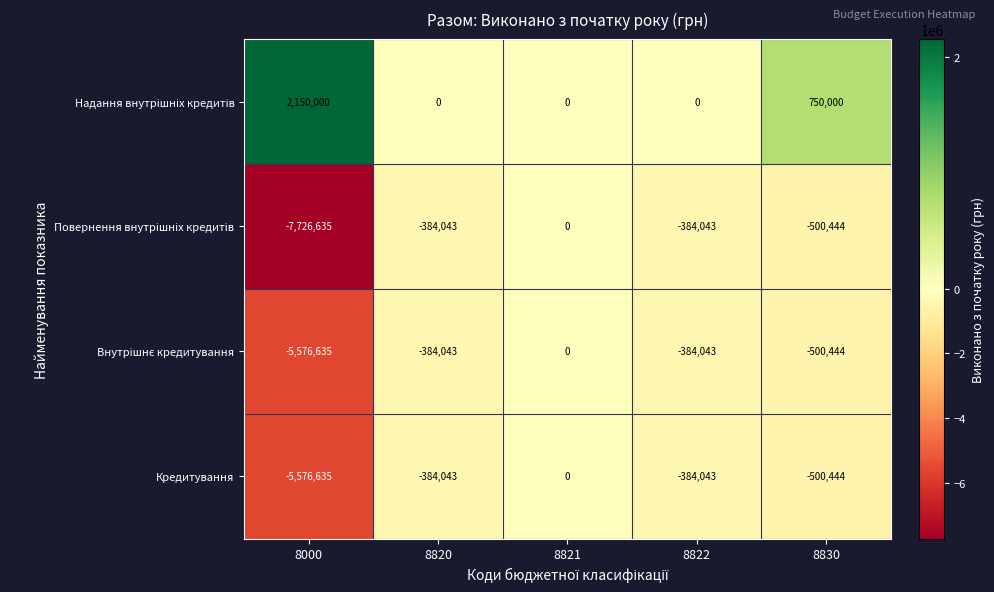

Where is Кредитування nearest to the value -2788317?

8830